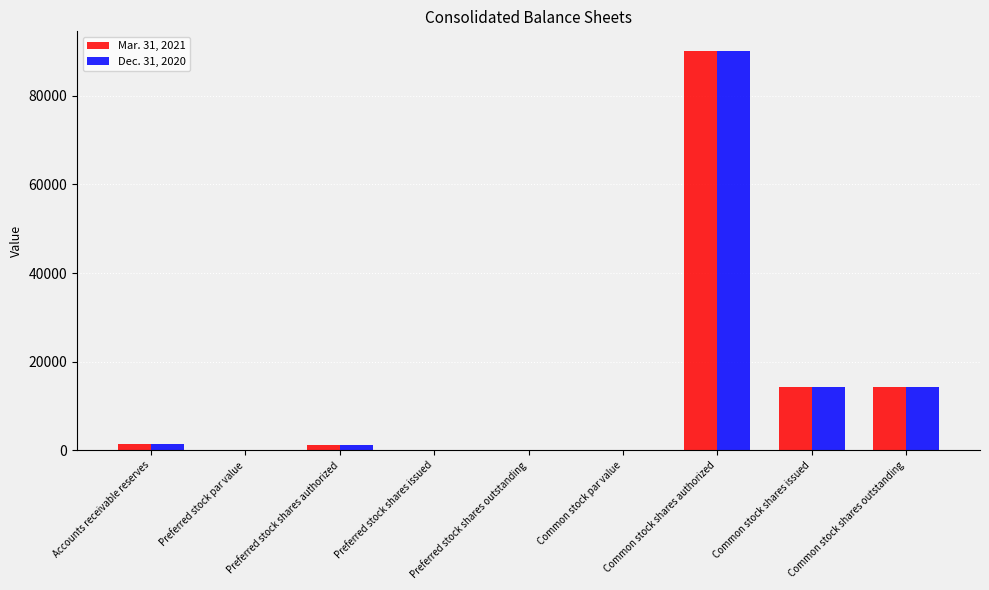

Which label corresponds to the largest value in the chart?

Common stock shares authorized